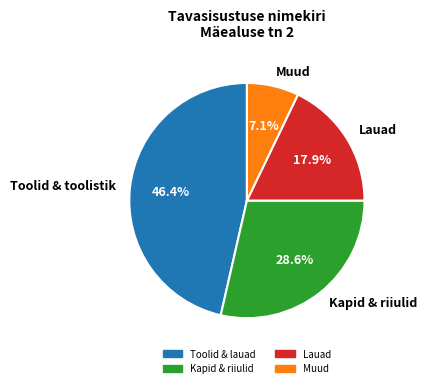

Count the number of slices in the pie.

4